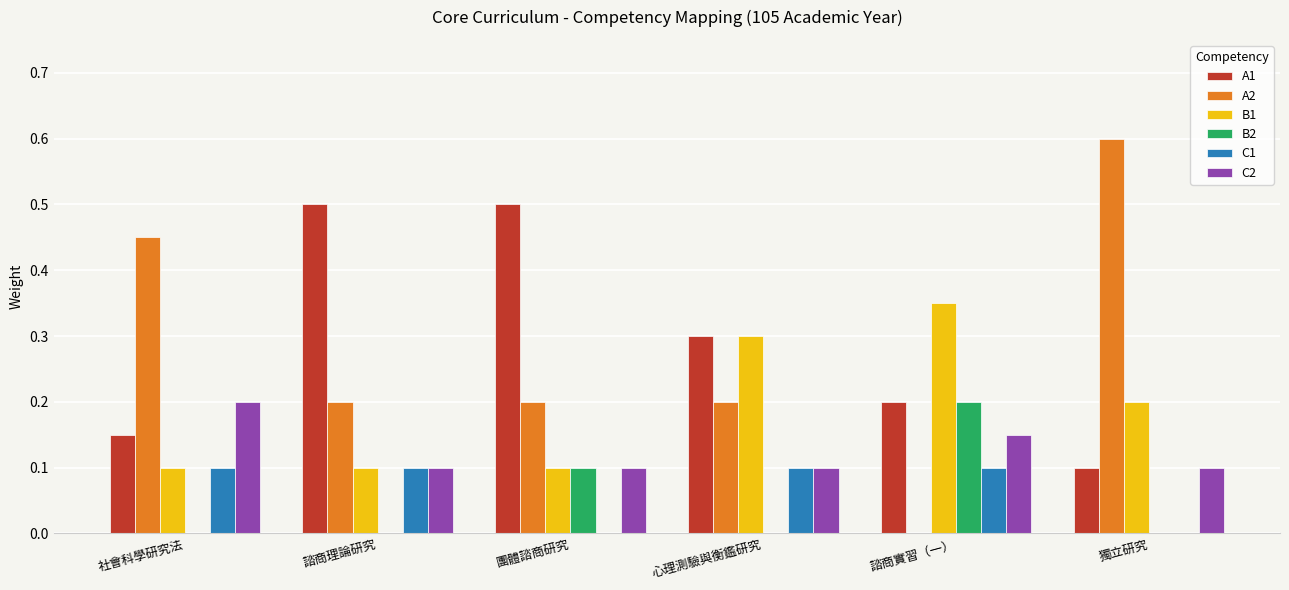

What is the total value across all series at 社會科學研究法?

1.0